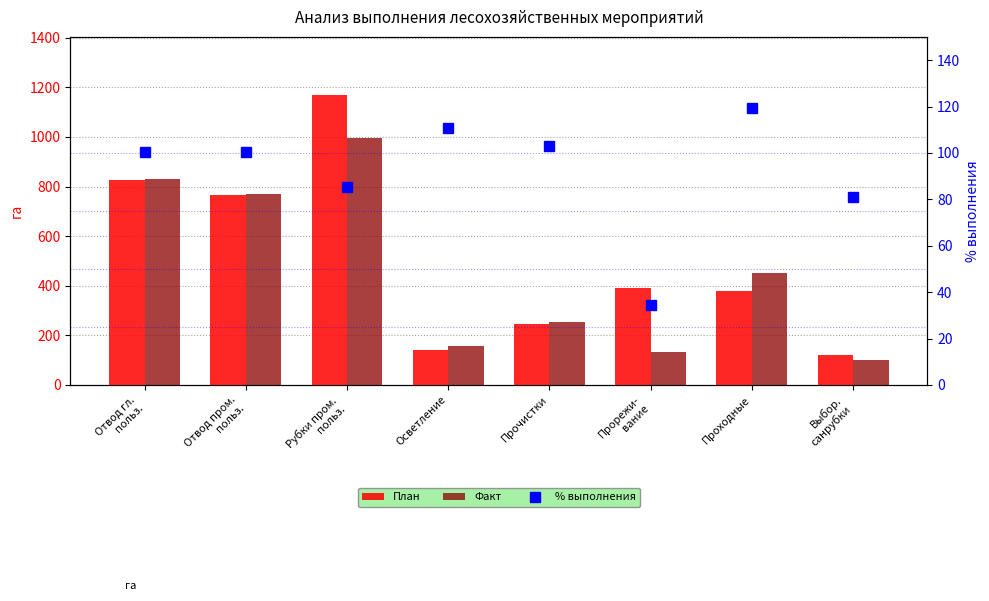

What is the minimum value for Факт?

99.3